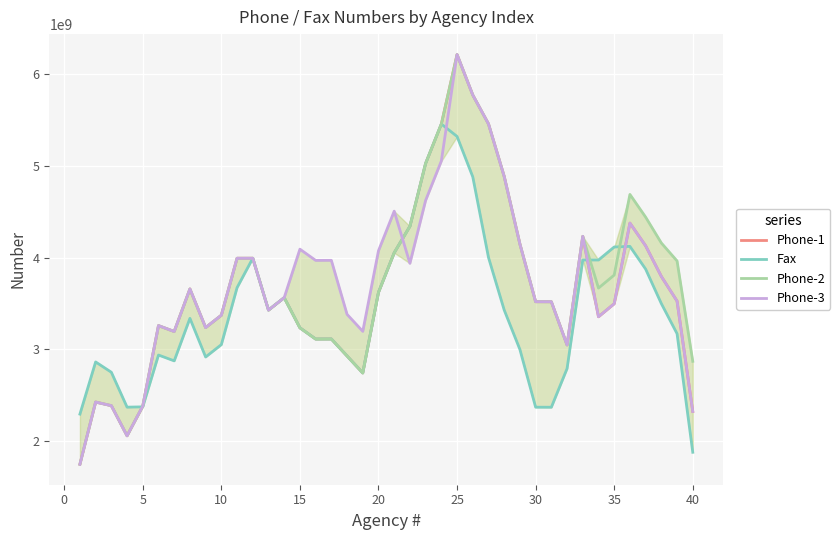

Reading left to right, what are all the values shown in this chart?

Phone-1: 1748720348.0	2426423838.4	2386842181.8	2058542173.1	2382157875.9	3259069668.1	3195365455.6	3658944712.9	3237702070.0	3372518093.1	3993191440.9	3993356089.1	3428397348.3	3563844238.6	3235118903.9	3112945847.1	3113465790.1	2928367582.3	2743117032.9	3621606806.6	4052545781.1	4341427304.1	5027299834.1	5455862749.7	6212371865.6	5772201058.7	5457374758.3	4884648951.4	4148318740.1	3519746970.0	3519176452.9	3048488370.6	4231745973.7	3355701654.9	3497495542.9	4376495772.1	4129025712.0	3795157922.2	3526486439.6	2323551383.0
Fax: 2294994872.5	2863449638.2	2751009336.0	2370687951.7	2373955023.7	2938774470.1	2875100287.9	3338615019.3	2917398648.7	3052235475.0	3672906318.6	3993419421.9	3428460549.9	3563877586.4	3235148334.7	3112942211.7	3113459362.1	2928360871.7	2743111303.3	3621600771.0	4052539748.1	4341425188.1	5027302067.9	5455864983.9	5320439447.6	4880267660.0	4001917013.0	3429191203.6	2998880057.7	2370305987.0	2369735464.1	2790981774.0	3974241424.9	3974091261.4	4115885149.9	4122659955.6	3875190225.9	3499016527.8	3171117526.8	1879336658.5
Phone-2: 1748720348.5	2426433342.4	2386850101.8	2058550967.4	2382171015.9	3259082808.3	3195408960.4	3658988217.9	3237738786.7	3372554809.9	3993226151.9	3993386454.4	3428427589.4	3563844115.0	3235118780.0	3112945439.7	3113465913.7	2928367423.9	2743118917.1	3621608378.0	4052547352.6	4341428950.6	5027301782.9	5455864167.6	6212374714.6	5772201864.9	5457376085.1	4884650278.1	4148319992.0	3519748203.3	3519177682.1	3048494118.3	4231754347.7	3668075591.9	3809869480.0	4688870266.4	4441400206.1	4159594836.5	3963802802.2	2870192240.2
Phone-3: 1748720348.5	2426400644.4	2386822853.5	2058525606.0	2382145654.7	3259057447.3	3195383599.1	3658962856.4	3237736781.0	3372552804.1	3993226151.9	3993386454.1	3428427712.9	3563844238.7	4092236833.6	3970064269.9	3970584359.3	3382058726.7	3196808177.3	4075300006.1	4506238980.7	3938002880.4	4623874936.4	5052437705.9	6212374246.4	5772203439.6	5457375084.1	4884649277.0	4148318759.4	3519746639.9	3519176122.4	3048488040.0	4231745643.1	3355701324.3	3497495212.6	4376495441.9	4129025712.1	3795157922.3	3526486440.0	2323551383.5